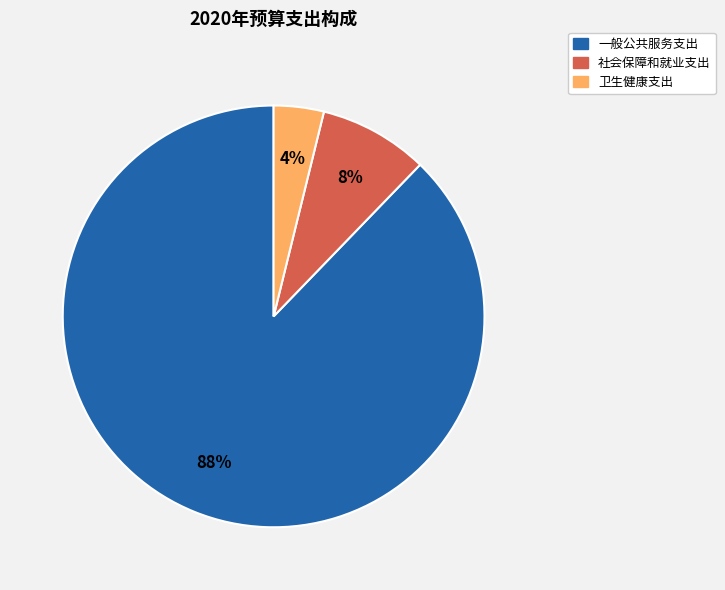

To the nearest percent, what is the combined percentage of 社会保障和就业支出 and 卫生健康支出?

12%